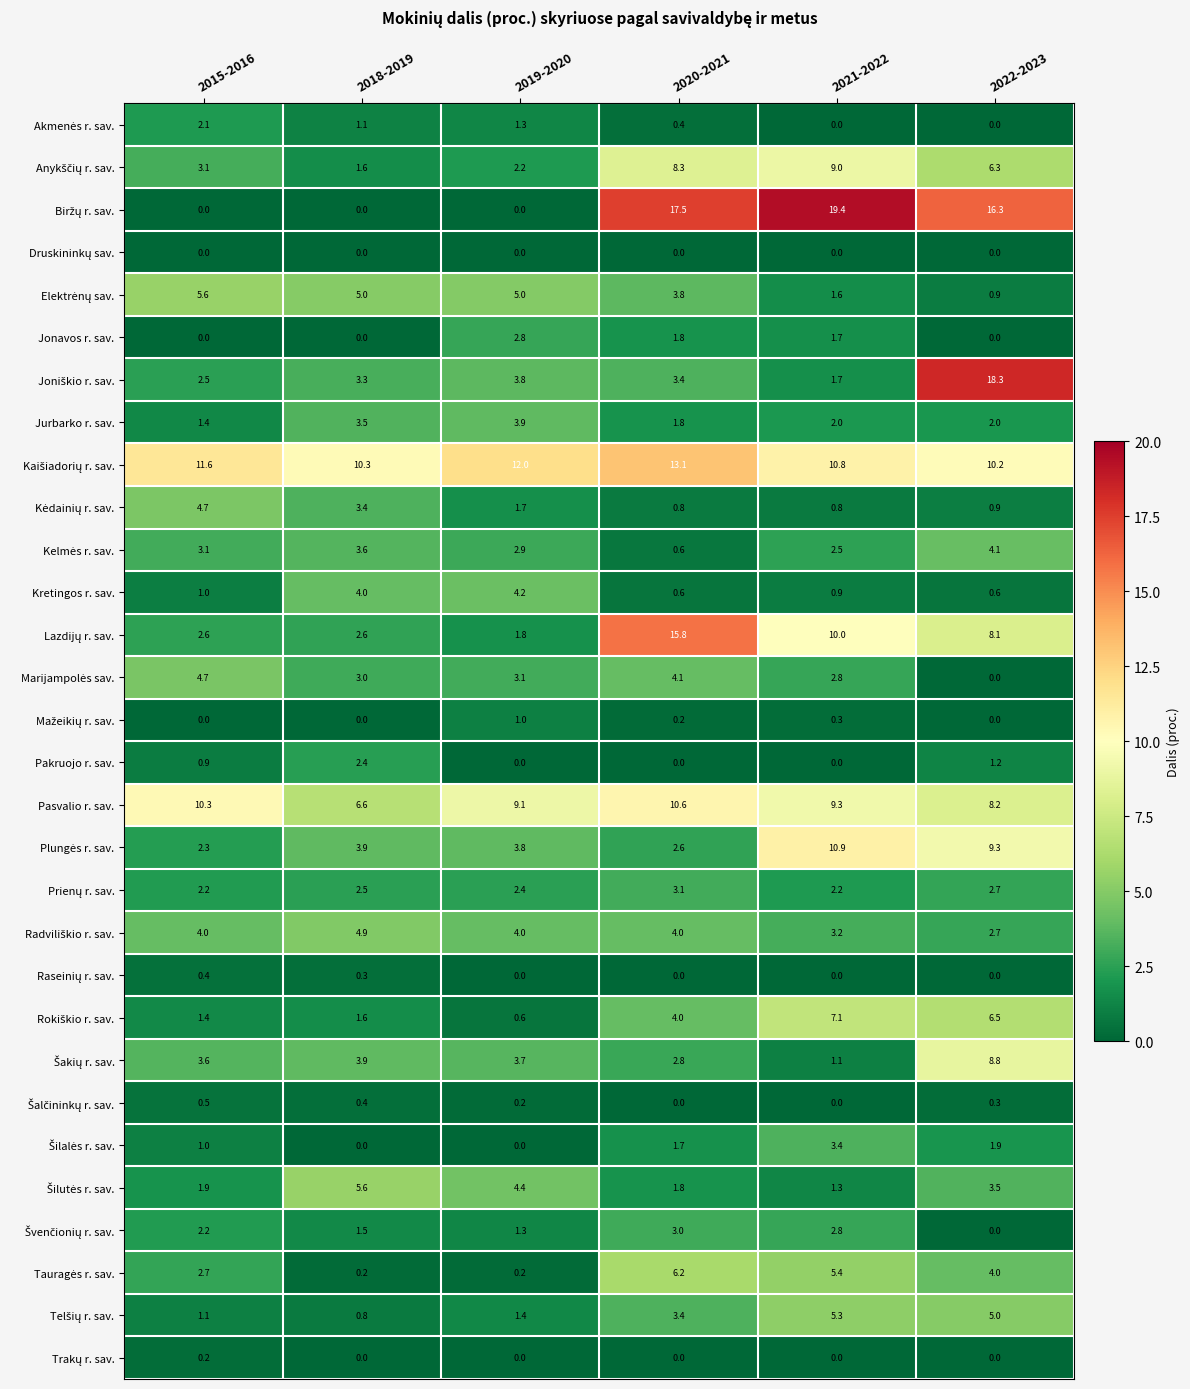

What is the greatest value displayed?

19.4